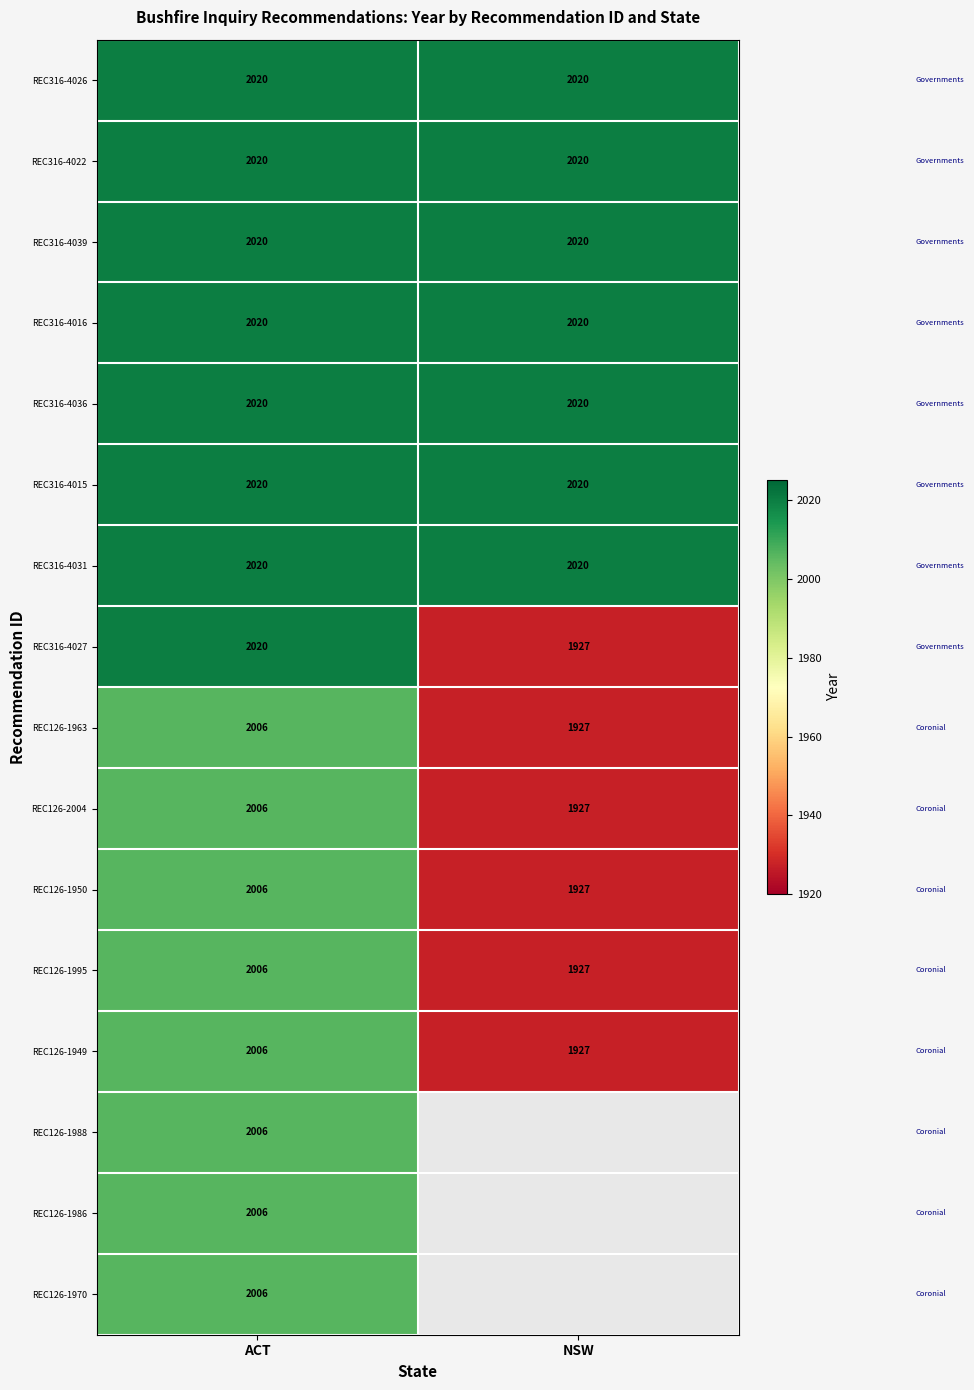

Is the value of REC126-1988 at ACT greater than the value of REC316-4036 at ACT?

No